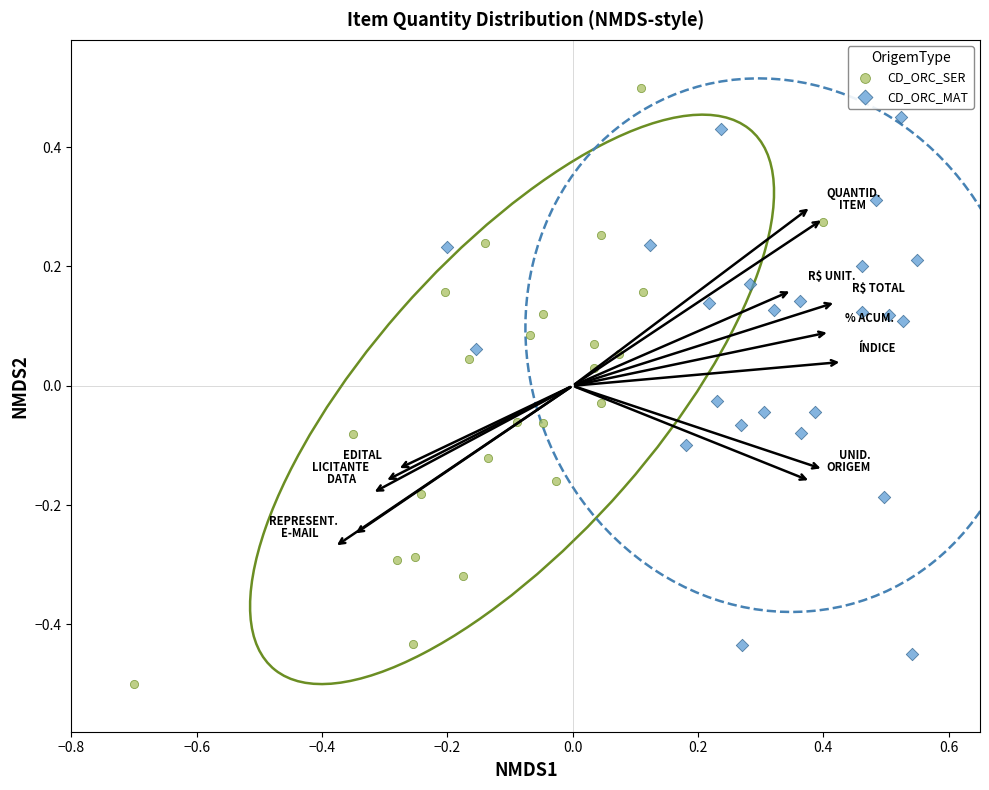

Which series contains the lowest Y value?

CD_ORC_SER